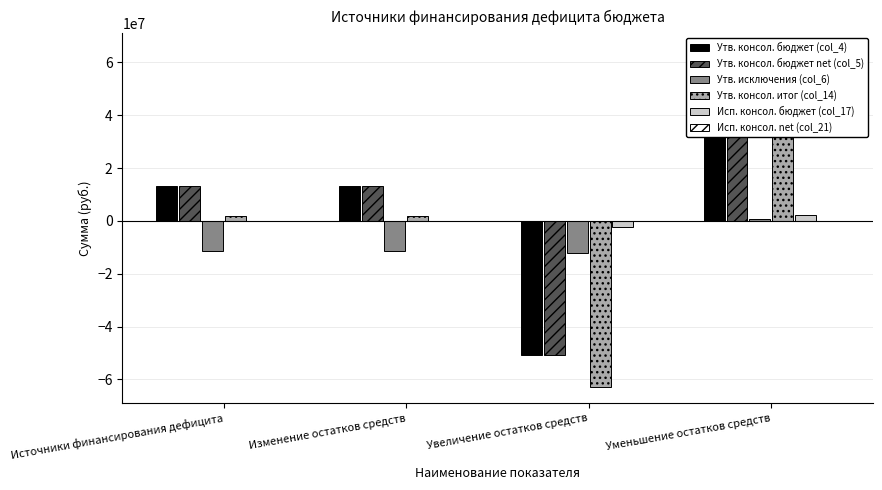

How many bars are there in each group?

6